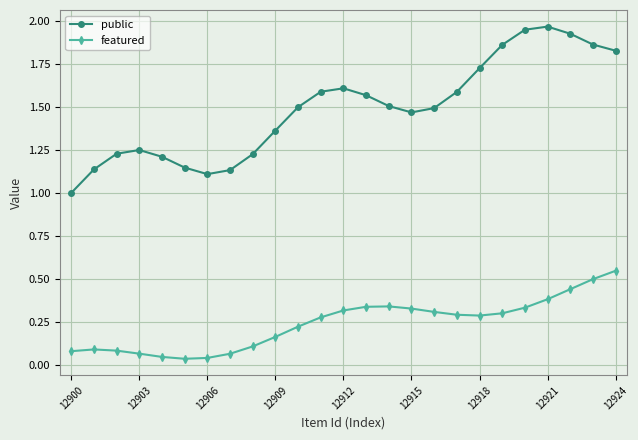

True or false: featured has more than 0 interior local peaks.

True